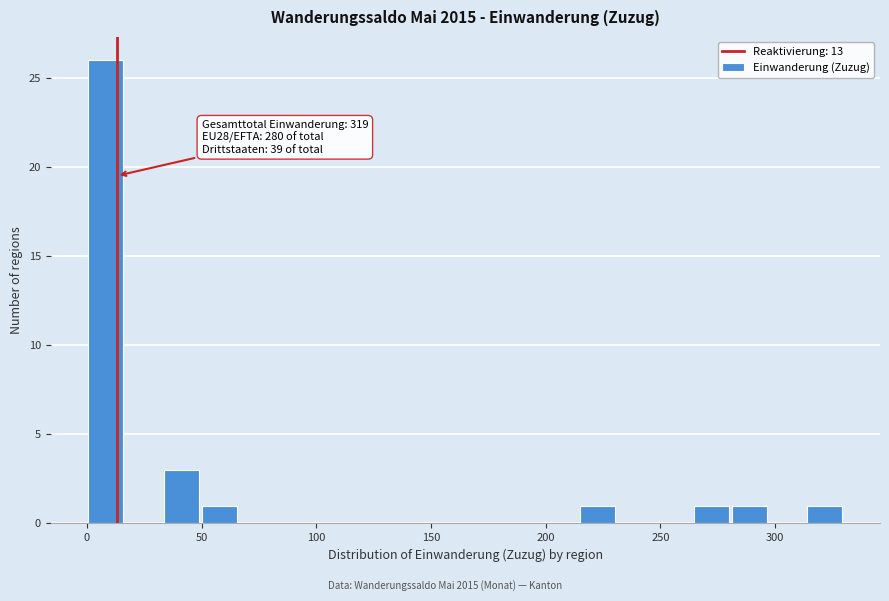

Around what value on the x-axis is the tallest bar? Give the approximate position of its centre, as read against the axis.

10